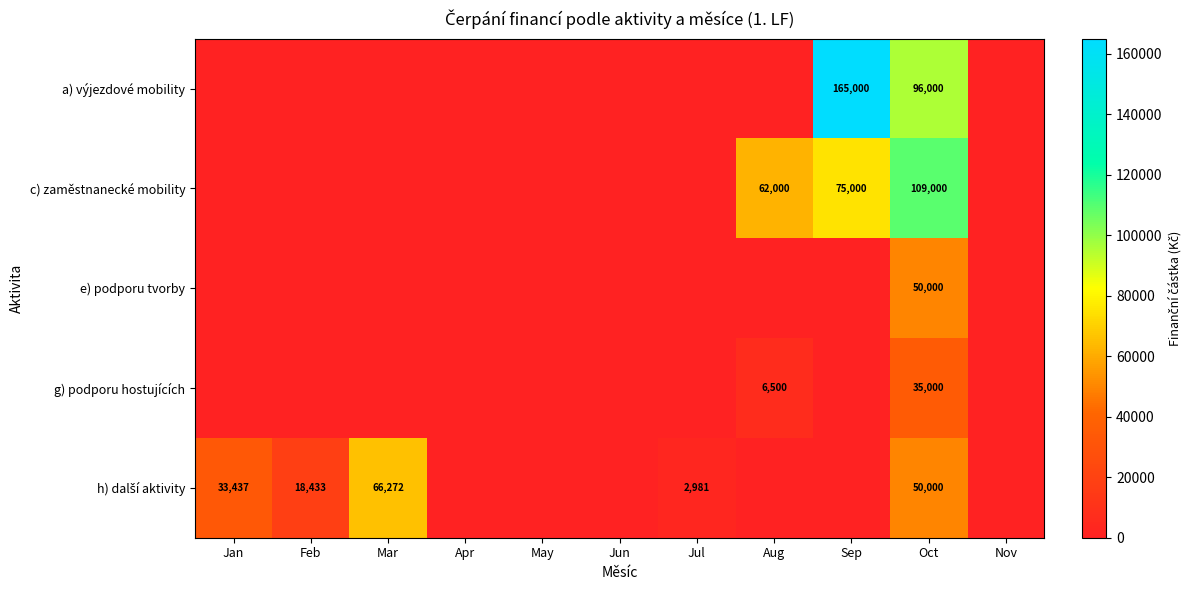

What is the sum of the c) zaměstnanecké mobility values at Oct and Sep?

184000